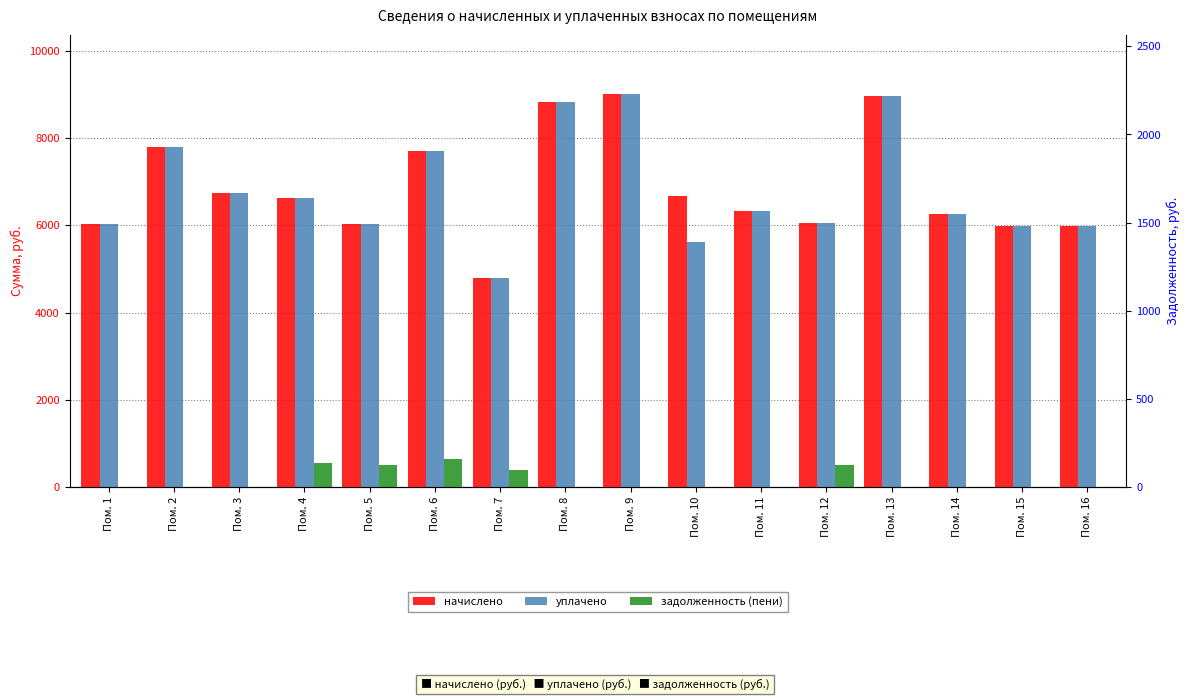

Is it true that задолженность (пени) equals 399.4 at Пом. 7?

True